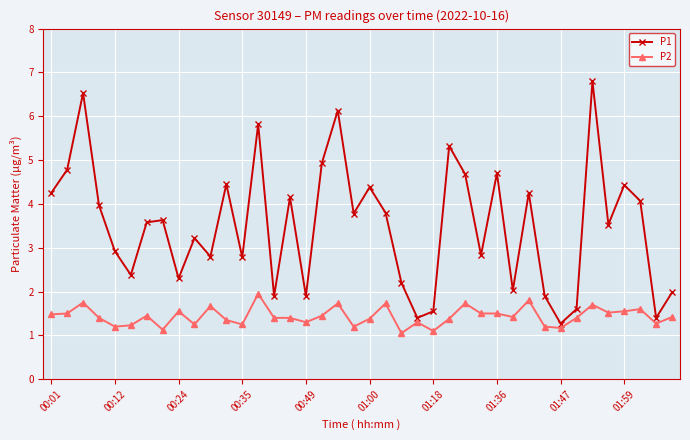

What are all the series names shown in the legend?

P1, P2